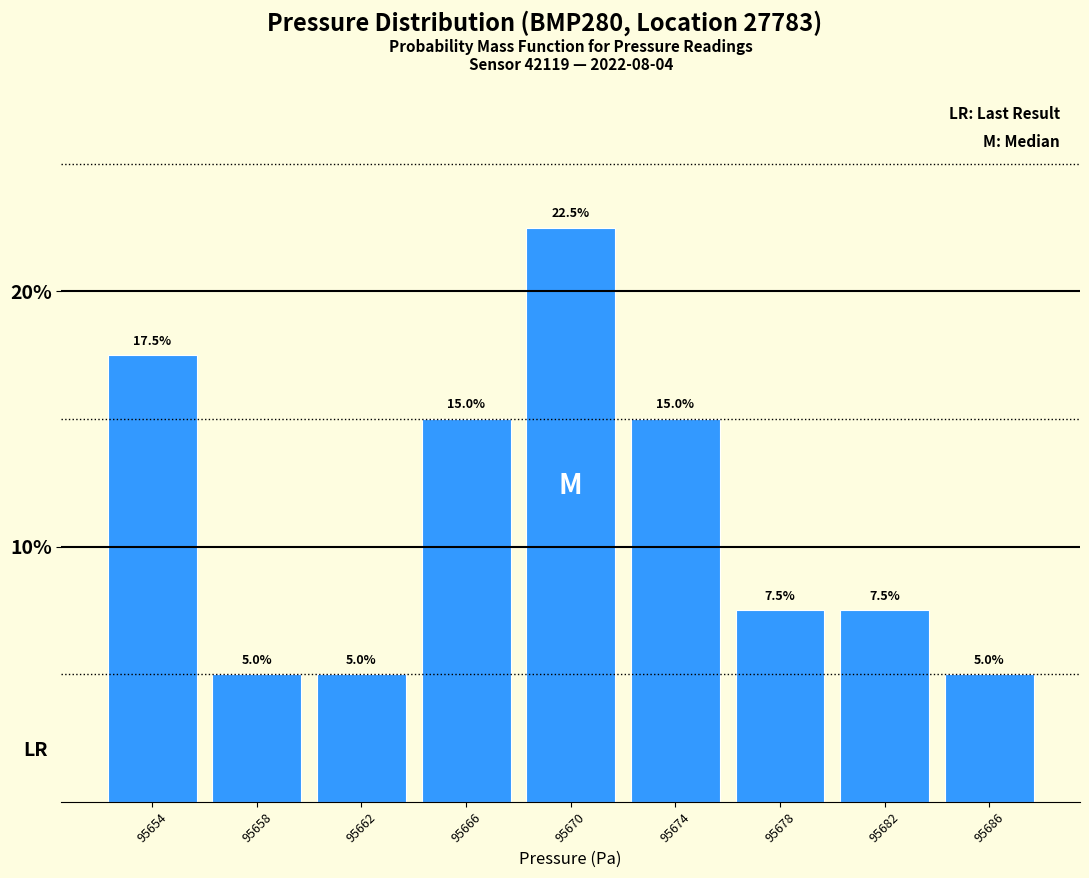

How tall is the bar that spans 95668.5 to 95672.5 on the x-axis? The bar edges are not printed on the chart, so give them approximately, as read against the axis.

22.5